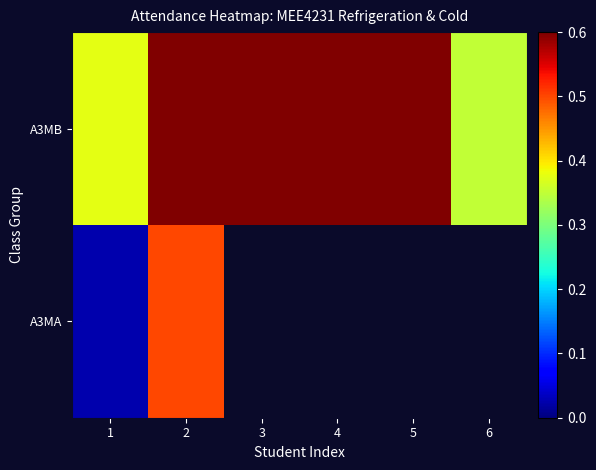

List the labels in order of A3MA value, largest first.

2, 3, 4, 5, 6, 1